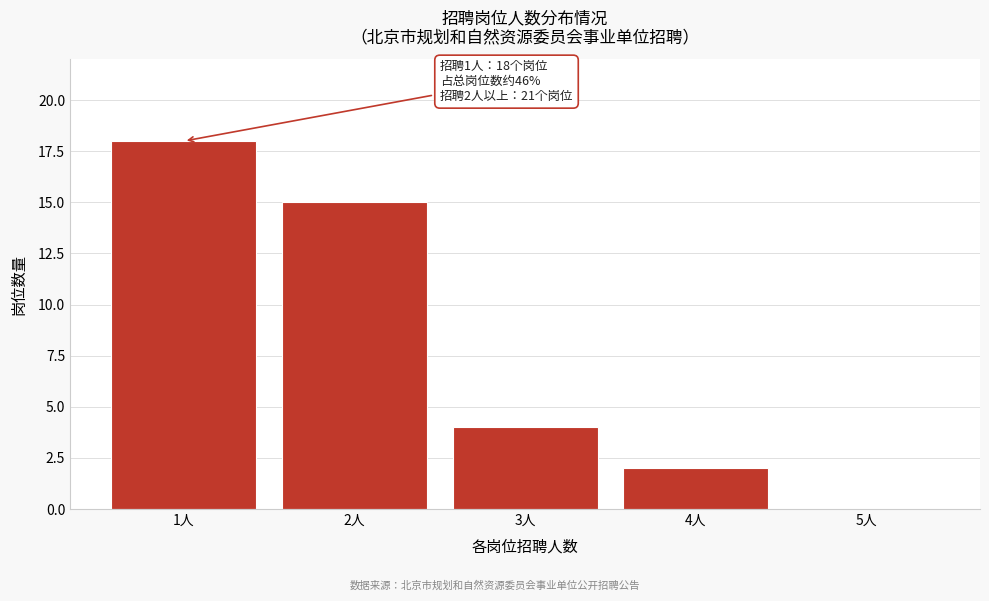

Reading right to left, transcribe all the data shown in this chart.

5人=0	4人=2	3人=4	2人=15	1人=18